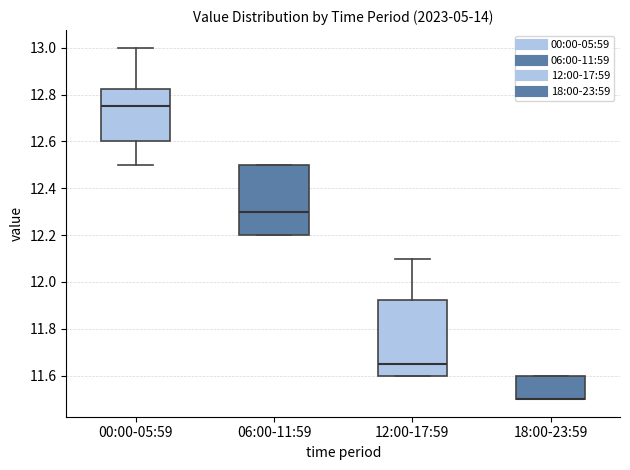

Reading left to right, transcribe this box plot: for each box, give where its median line is, the range the box spans, and where its two whiskers end, as read against the y-axis. The values are not printed on the chart, so give them approximately, as read against the axis.

00:00-05:59: median 12.76, box 12.60 to 12.82, whiskers 12.50 to 13.00
06:00-11:59: median 12.30, box 12.20 to 12.50, whiskers 12.20 to 12.50
12:00-17:59: median 11.66, box 11.60 to 11.92, whiskers 11.60 to 12.10
18:00-23:59: median 11.50 (drawn on the box's lower edge), box 11.50 to 11.60, whiskers 11.50 to 11.60